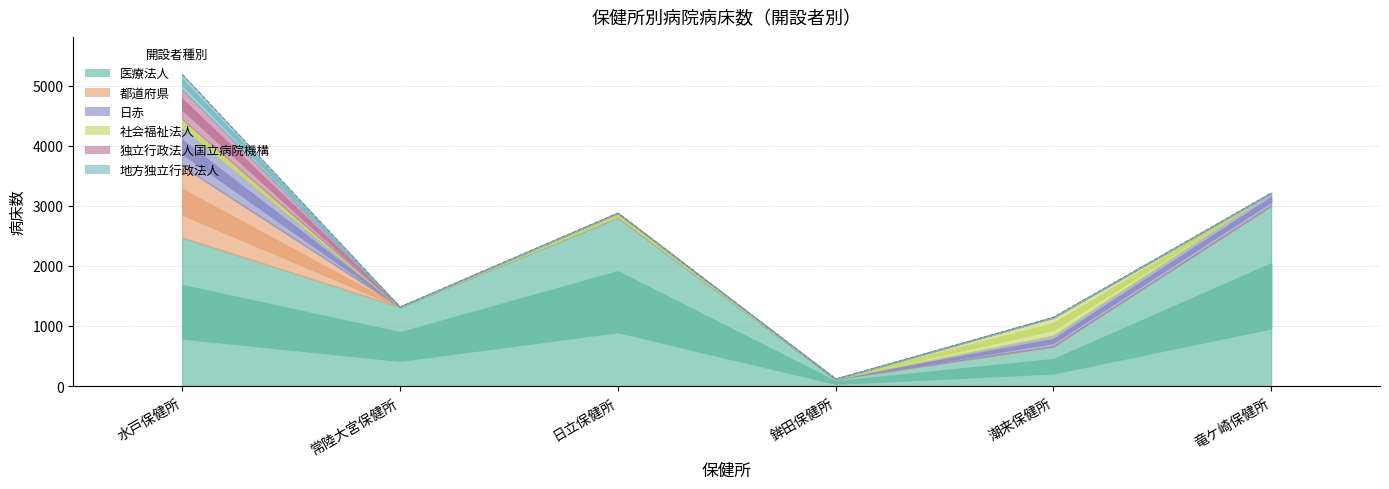

True or false: 地方独立行政法人 has more than 2 points higher than both neighbors.

False